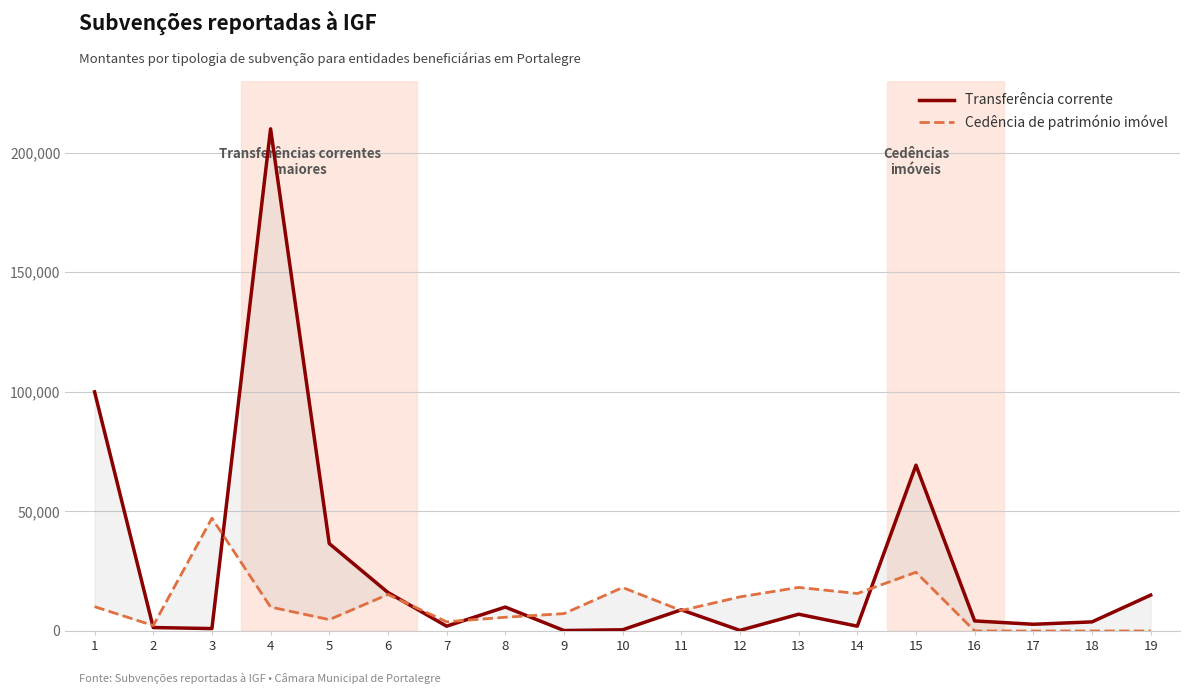

Is this an area chart (filled region under the line)?

No